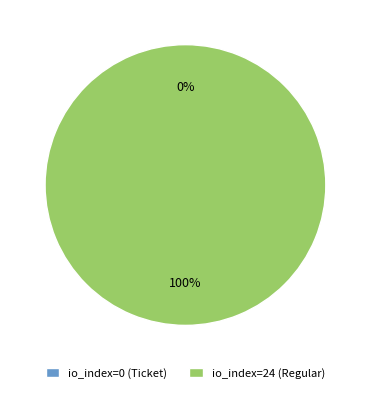

The io_index=24 (Regular) slice represents 100% of the pie. True or false?

True